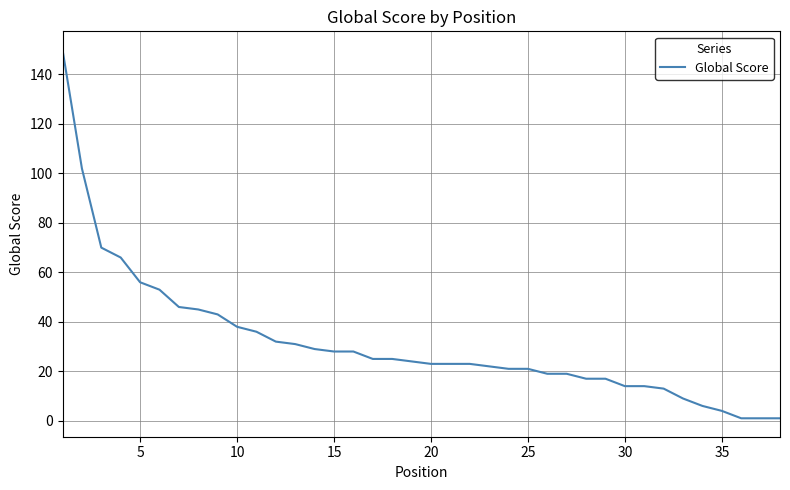

What is the greatest value displayed?

150